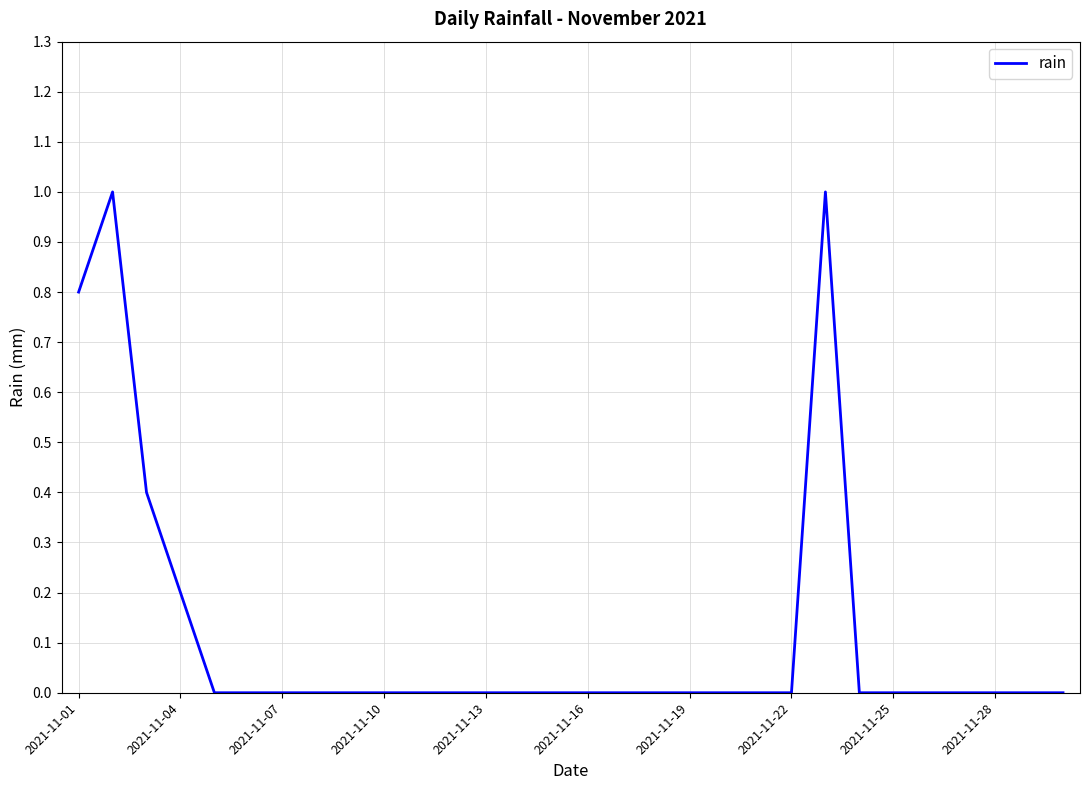

True or false: the data has more than 0 interior local peaks.

True